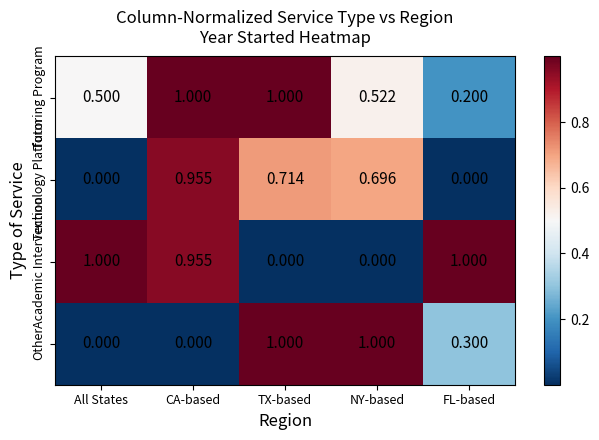

Which series changed the most between CA-based and NY-based?

Other